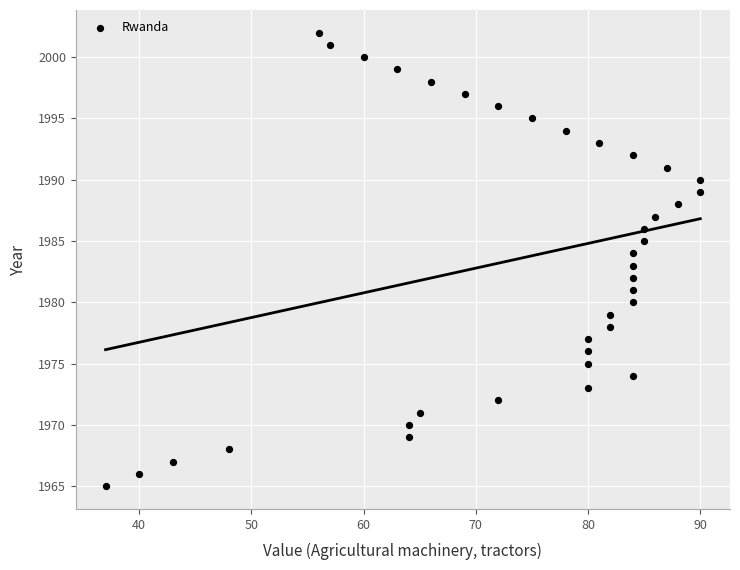

What is the range of Y values (max minus min)?

37